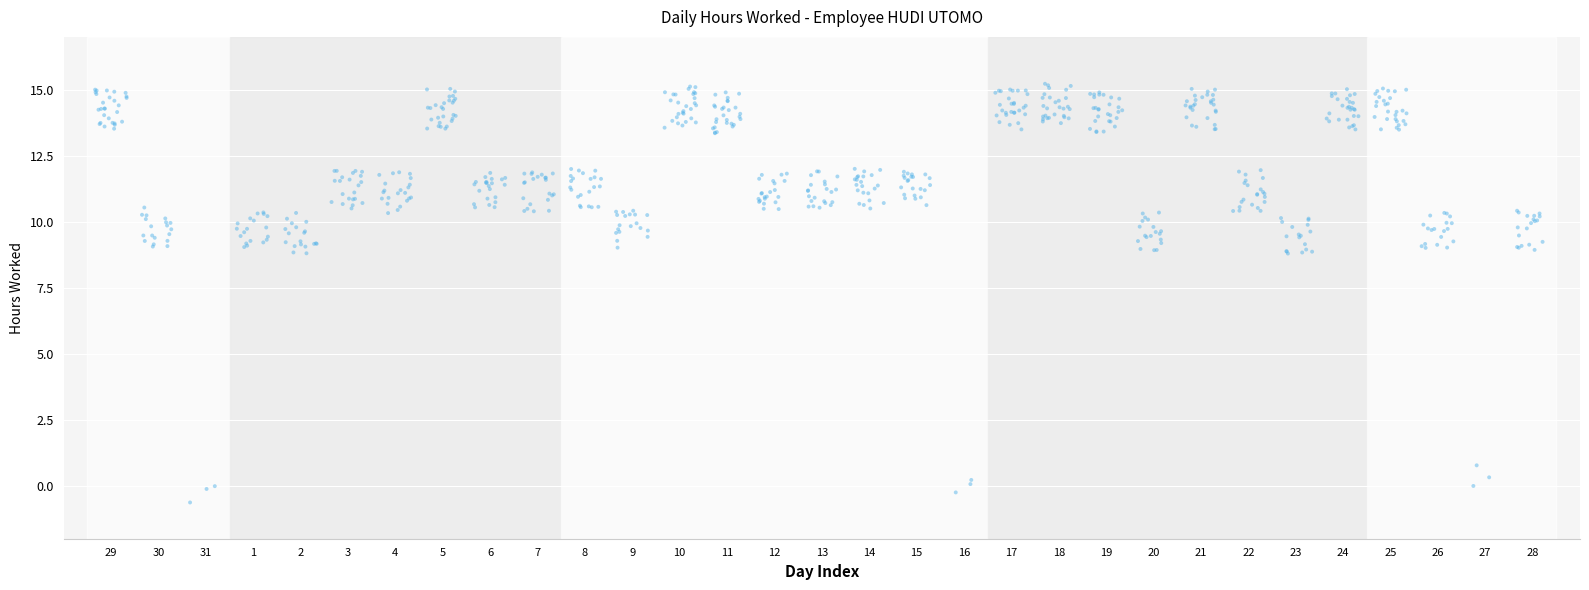

What is the range of Y values (max minus min)?

15.9